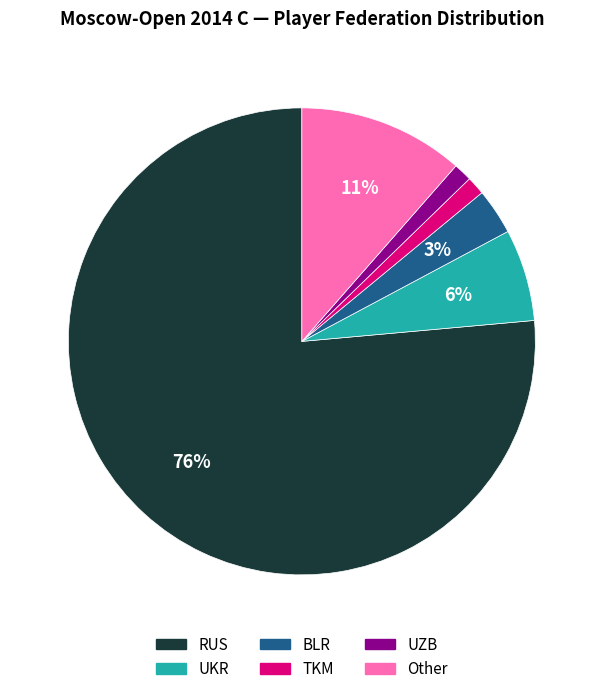

Is it true that TKM is 1% of the pie?

True